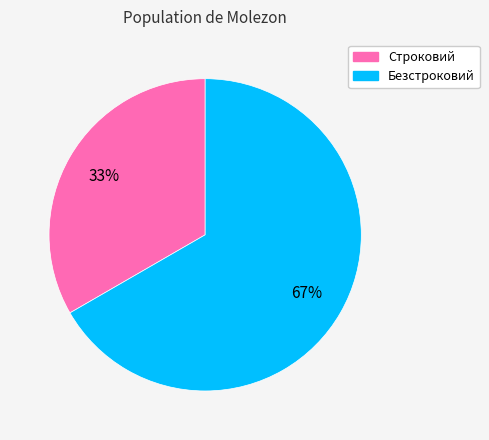

How many slices are in this pie chart?

2